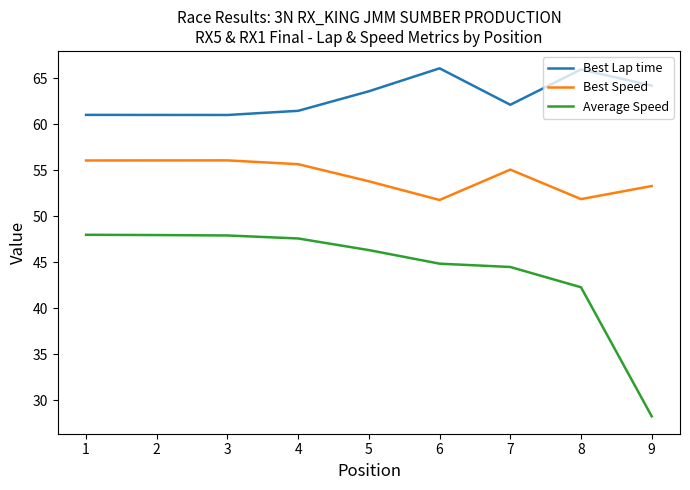

Where is Average Speed nearest to the value 38?

8